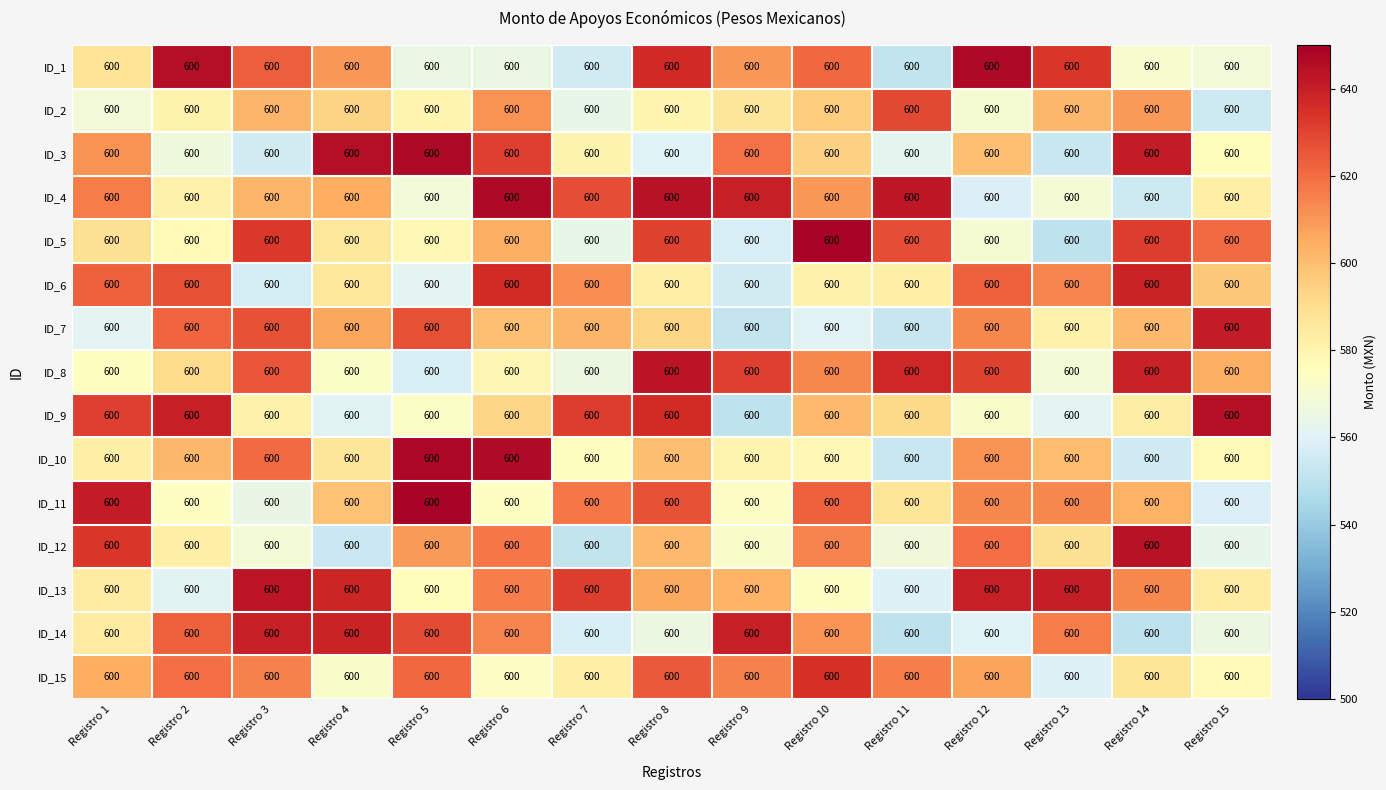

Rank the series at Registro 11 from lowest to highest value.

ID_14, ID_1, ID_7, ID_10, ID_13, ID_3, ID_12, ID_6, ID_11, ID_9, ID_15, ID_5, ID_2, ID_8, ID_4